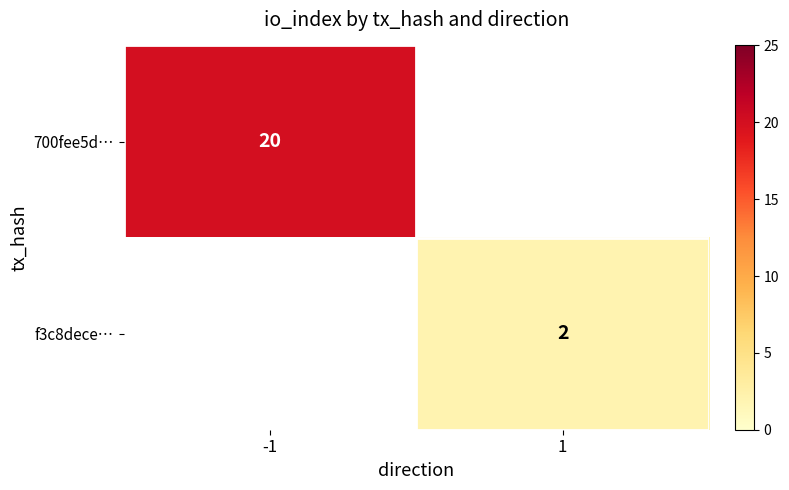

Is the value of 700fee5d… at -1 greater than the value of f3c8dece… at 1?

Yes